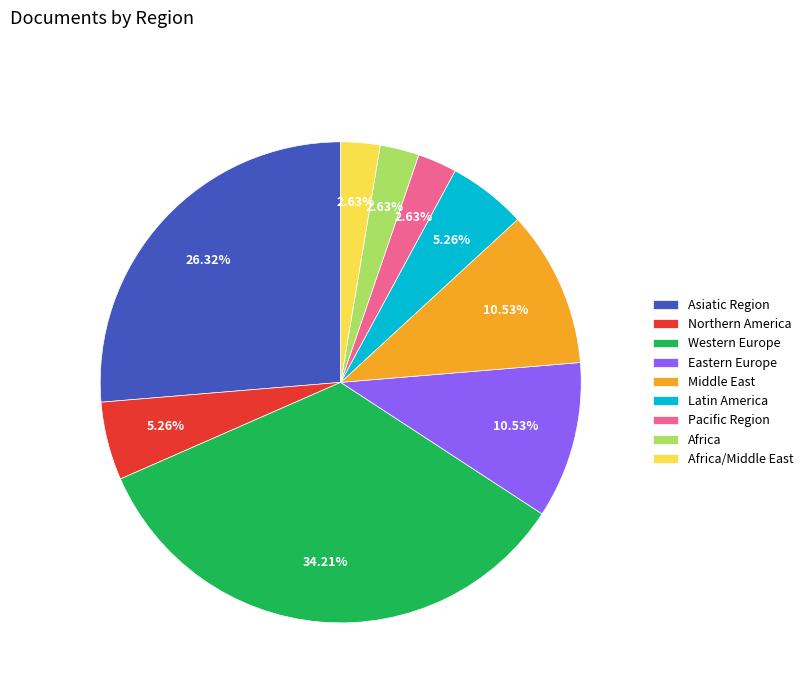

Which has a higher value, Africa/Middle East or Northern America?

Northern America